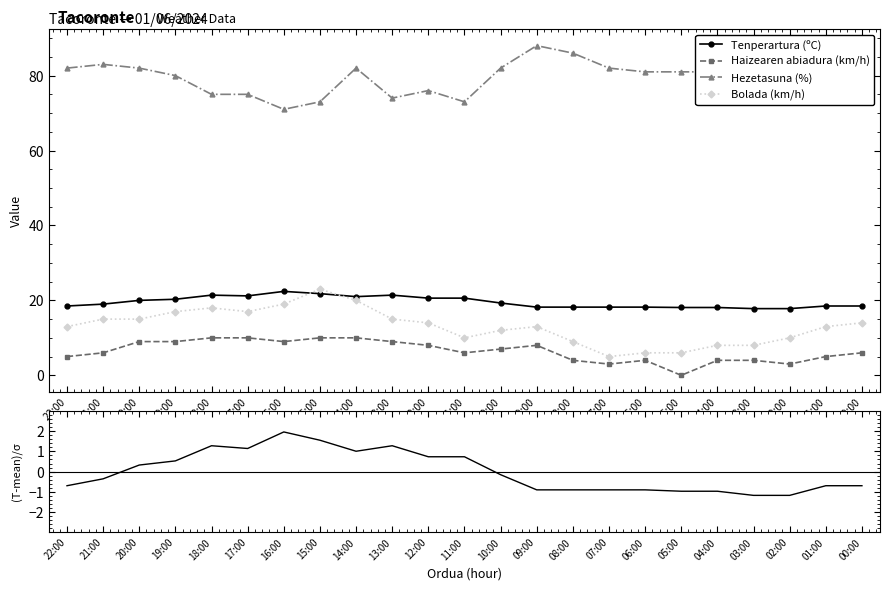

Reading left to right, transcribe all the data shown in this chart.

Tenperartura (ºC): 22:00=-0.7	21:00=-0.4	20:00=0.3	19:00=0.5	18:00=1.3	17:00=1.1	16:00=2.0	15:00=1.6	14:00=1.0	13:00=1.3	12:00=0.7	11:00=0.7	10:00=-0.2	09:00=-0.9	08:00=-0.9	07:00=-0.9	06:00=-0.9	05:00=-1.0	04:00=-1.0	03:00=-1.2	02:00=-1.2	01:00=-0.7	00:00=-0.7
Haizearen abiadura (km/h): 22:00=5.0	21:00=6.0	20:00=9.0	19:00=9.0	18:00=10.0	17:00=10.0	16:00=9.0	15:00=10.0	14:00=10.0	13:00=9.0	12:00=8.0	11:00=6.0	10:00=7.0	09:00=8.0	08:00=4.0	07:00=3.0	06:00=4.0	05:00=0.0	04:00=4.0	03:00=4.0	02:00=3.0	01:00=5.0	00:00=6.0
Hezetasuna (%): 22:00=82.0	21:00=83.0	20:00=82.0	19:00=80.0	18:00=75.0	17:00=75.0	16:00=71.0	15:00=73.0	14:00=82.0	13:00=74.0	12:00=76.0	11:00=73.0	10:00=82.0	09:00=88.0	08:00=86.0	07:00=82.0	06:00=81.0	05:00=81.0	04:00=81.0	03:00=82.0	02:00=78.0	01:00=79.0	00:00=79.0
Bolada (km/h): 22:00=13.0	21:00=15.0	20:00=15.0	19:00=17.0	18:00=18.0	17:00=17.0	16:00=19.0	15:00=23.0	14:00=20.0	13:00=15.0	12:00=14.0	11:00=10.0	10:00=12.0	09:00=13.0	08:00=9.0	07:00=5.0	06:00=6.0	05:00=6.0	04:00=8.0	03:00=8.0	02:00=10.0	01:00=13.0	00:00=14.0